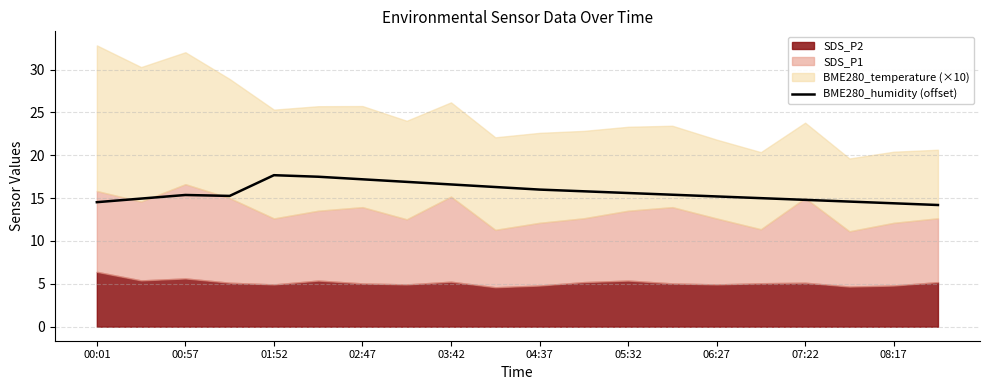

What is the minimum value for BME280_humidity (offset)?

14.2